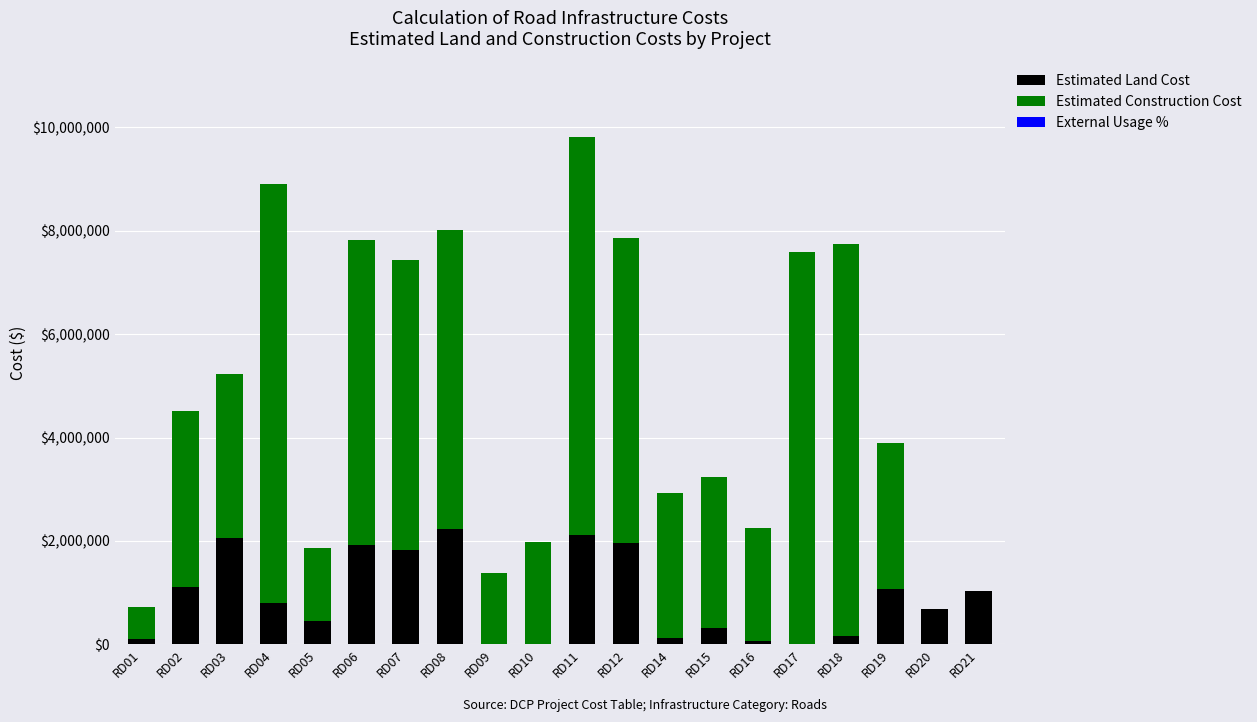

At which category is the sum across all series the highest?

RD11